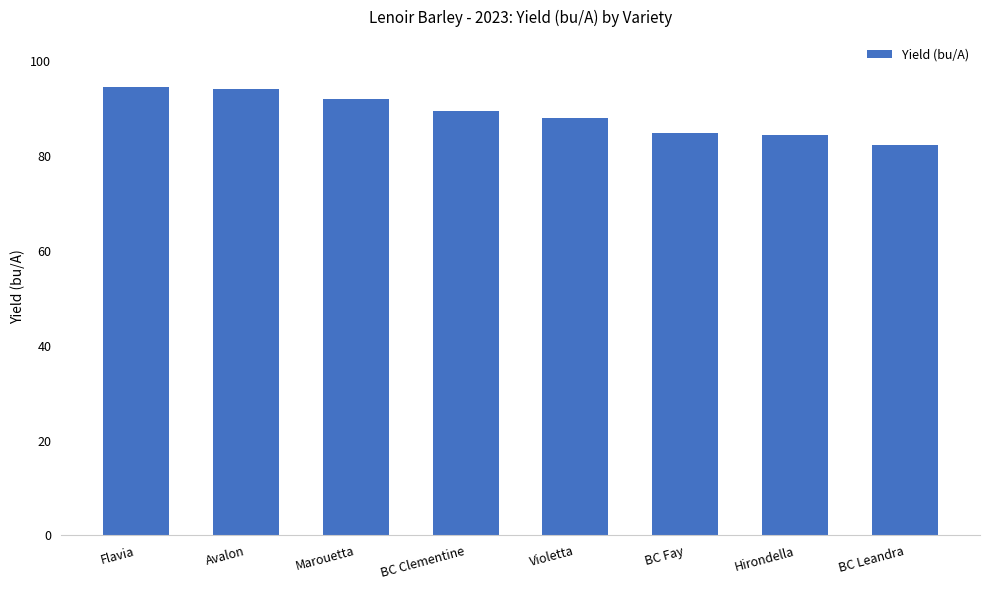

What is the ratio of the value at BC Leandra to the value at Violetta?

0.9